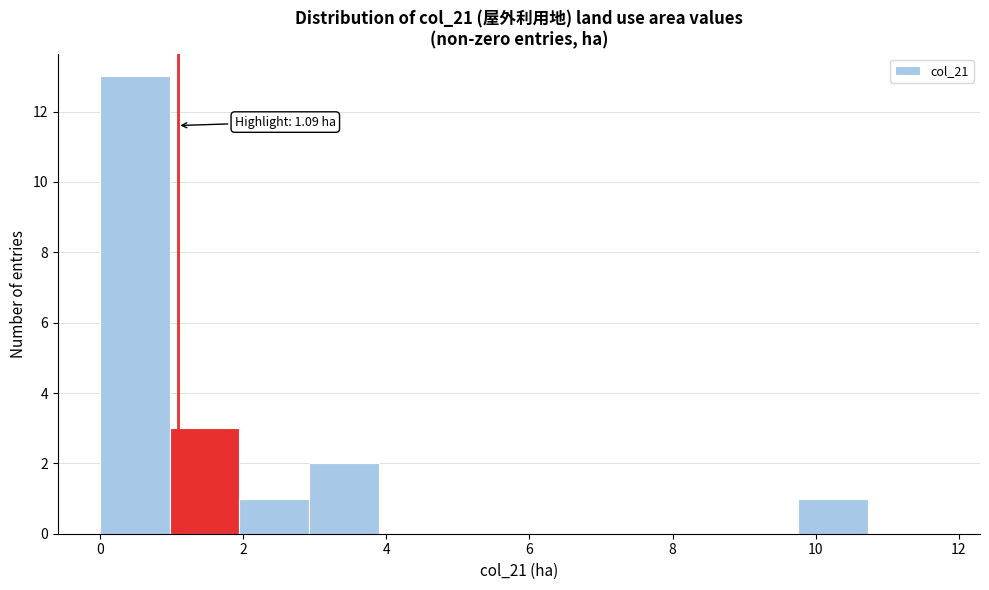

Over which range of the x-axis is the bar tallest?

0.0 to 1.0